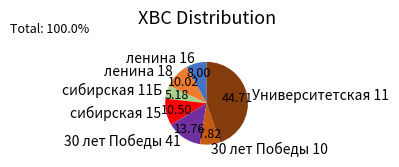

Which slice is the smallest?

сибирская 11Б